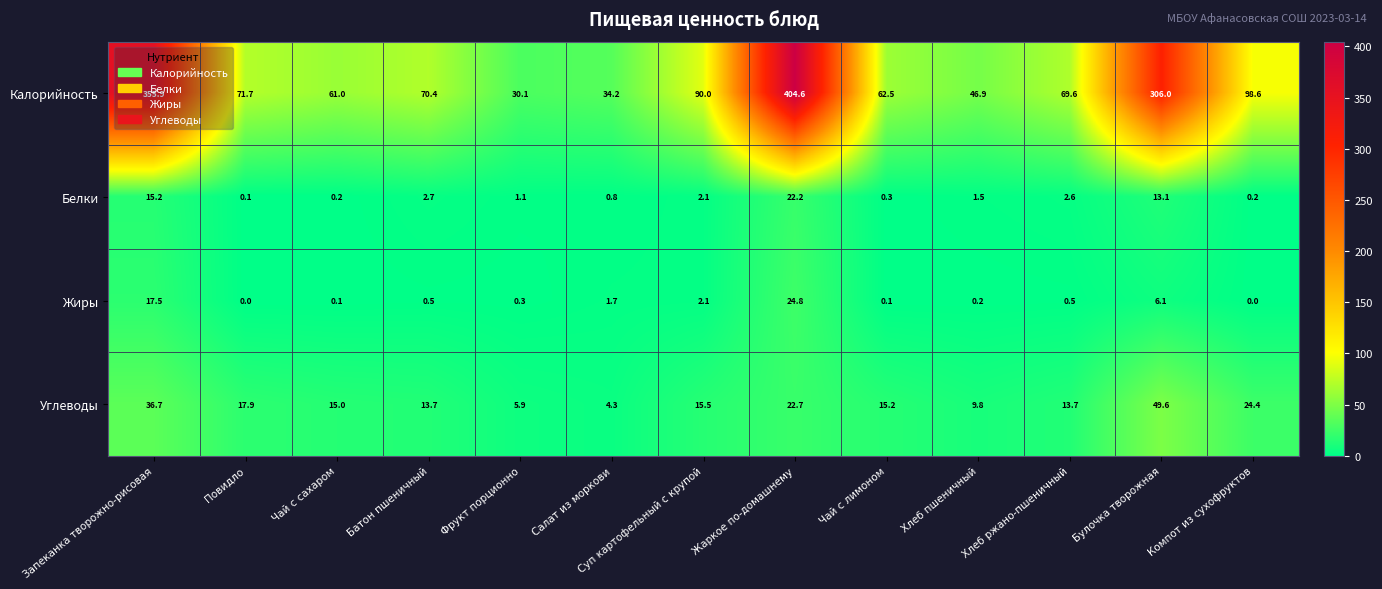

What is the difference between the Жиры values at Повидло and Булочка творожная?

6.1